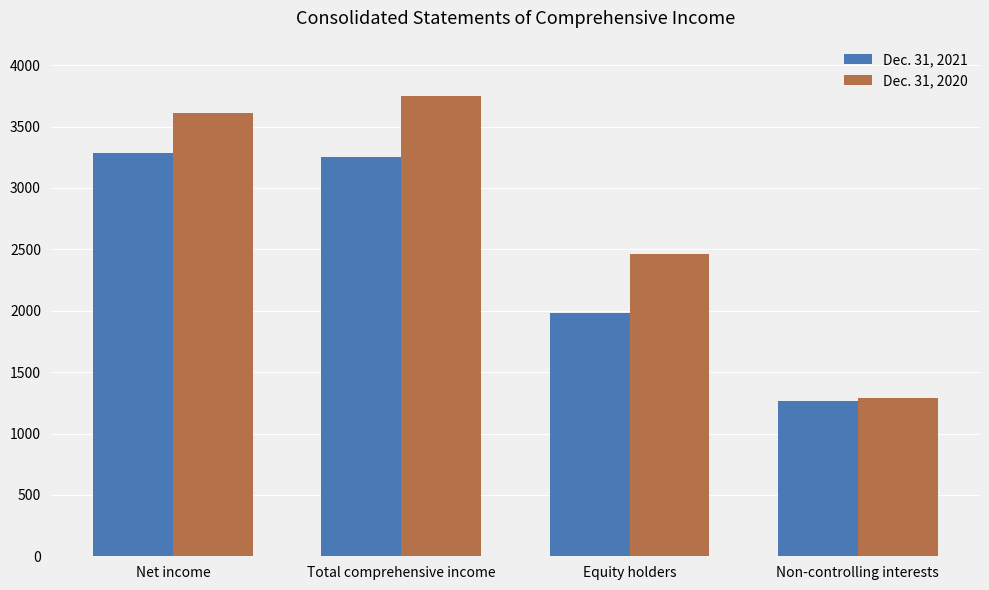

What is the highest value of the Dec. 31, 2021 series?

3288